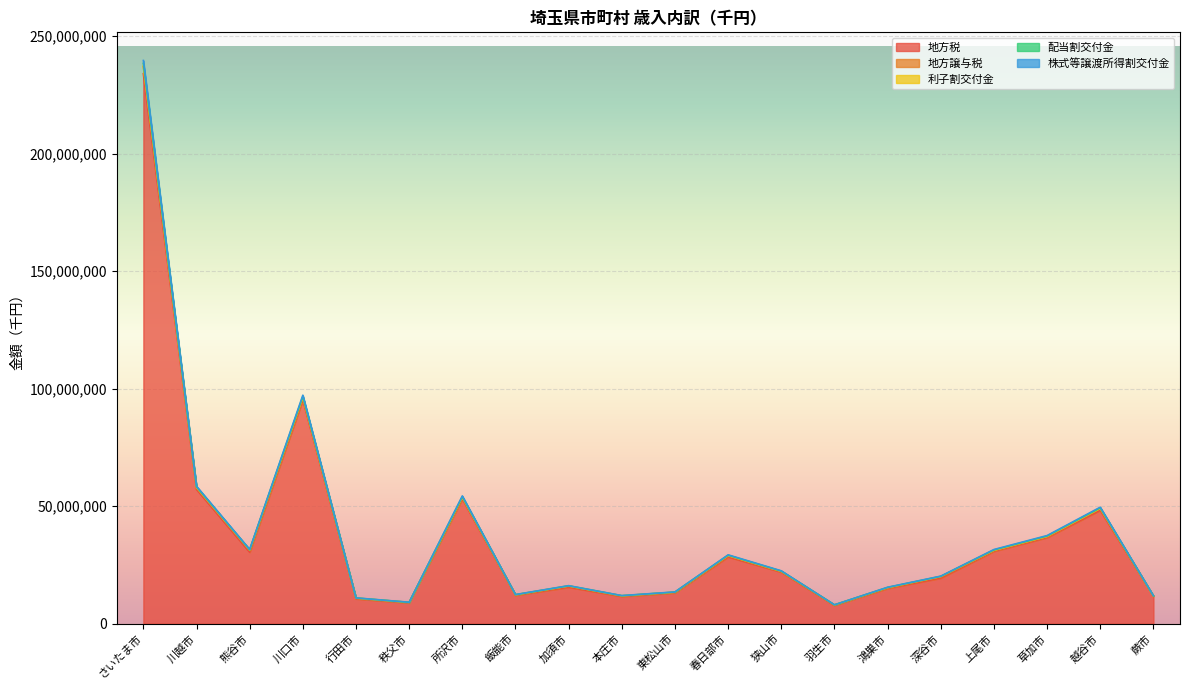

The value of 地方税 at さいたま市 is 233980906. True or false?

True